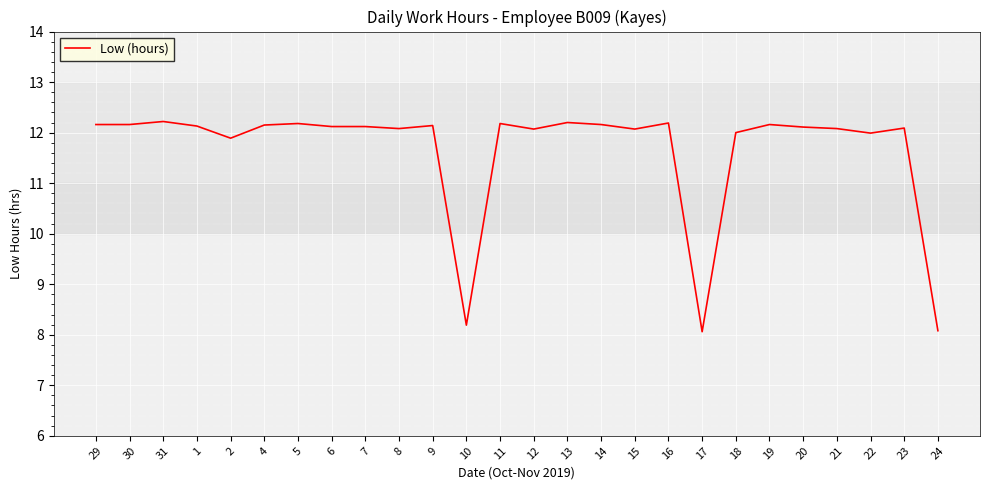

What is the greatest value displayed?

12.2